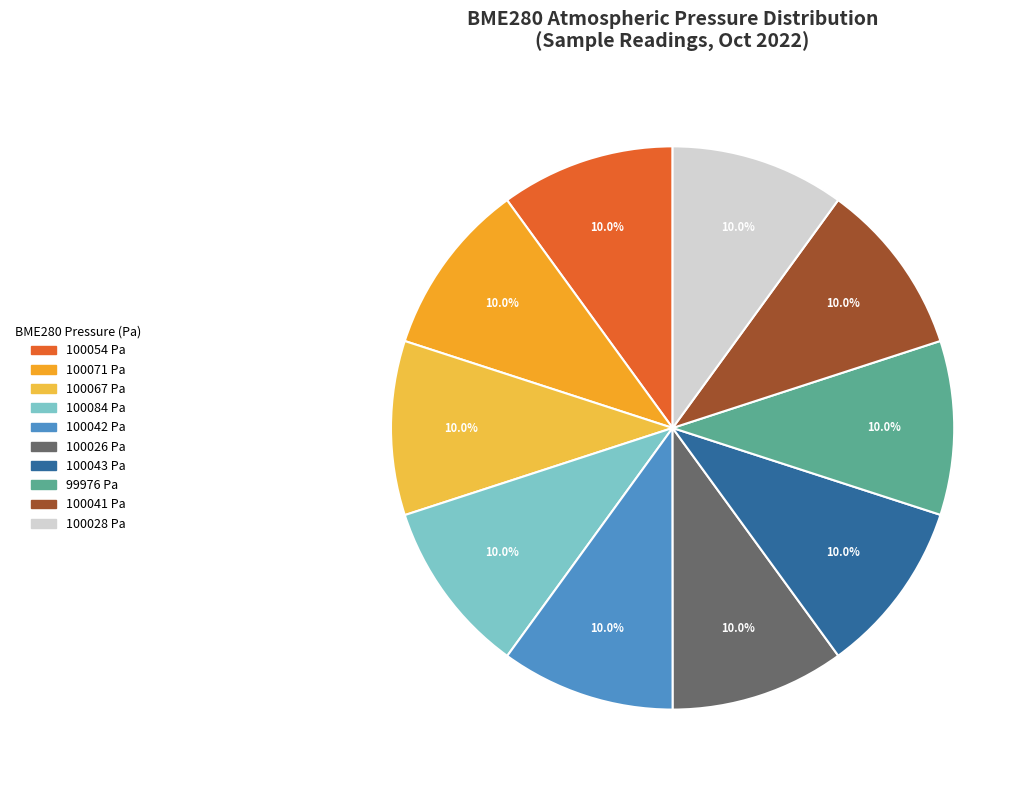

Count the number of slices in the pie.

10